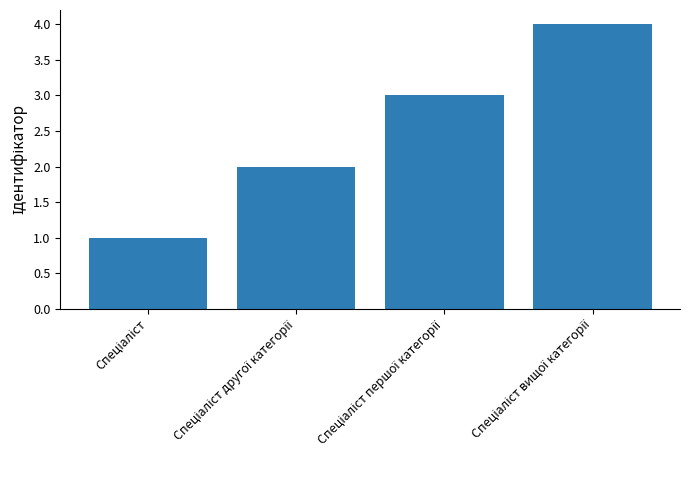

What is the sum of all values?

10